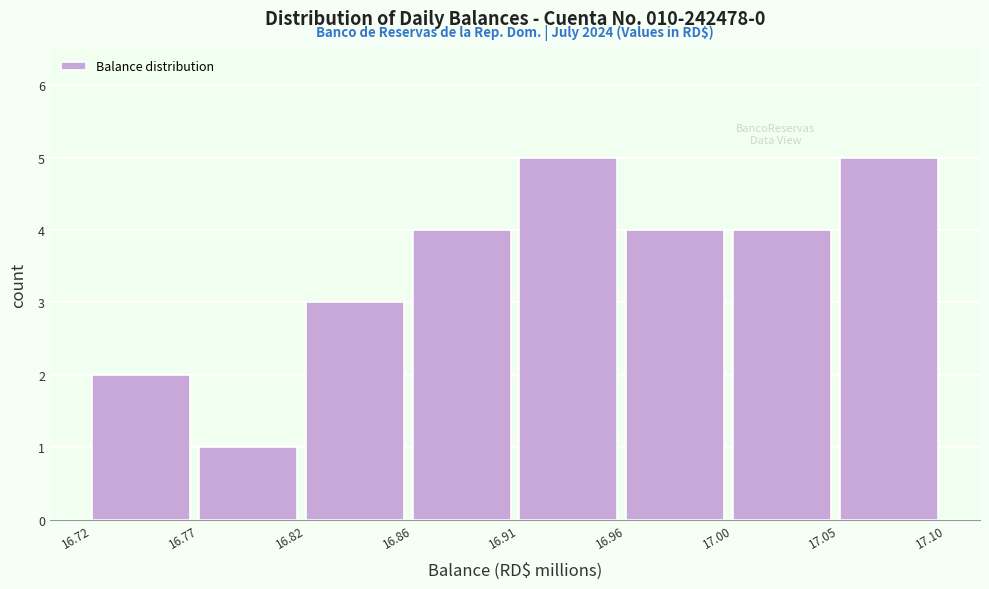

Reading left to right, what are all the values shown in this chart?

16.72=2	16.77=1	16.82=3	16.86=4	16.91=5	16.96=4	17.00=4	17.05=5